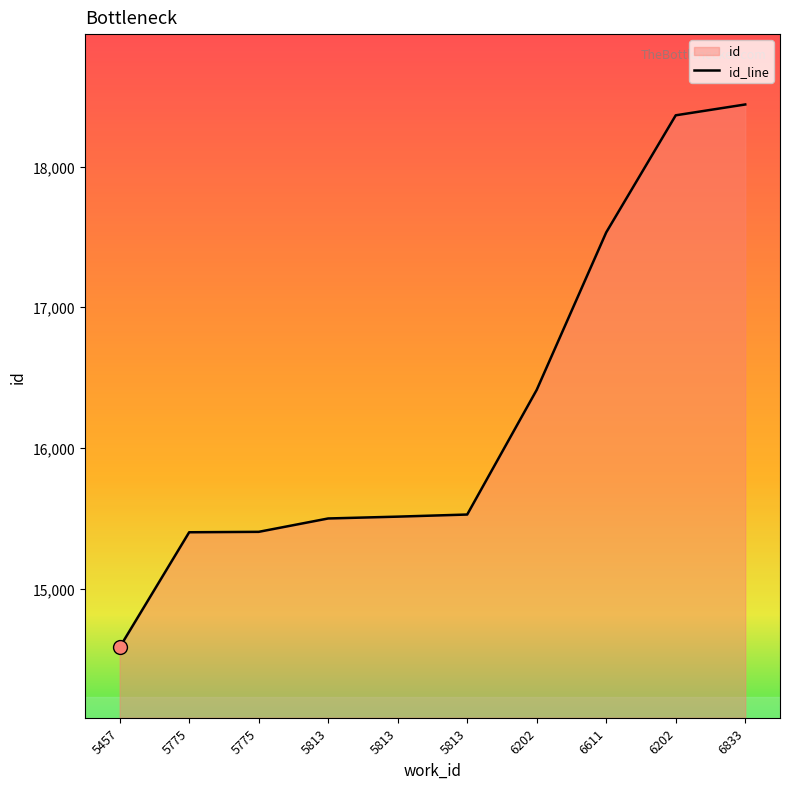

What is the minimum value shown in the chart?

14583